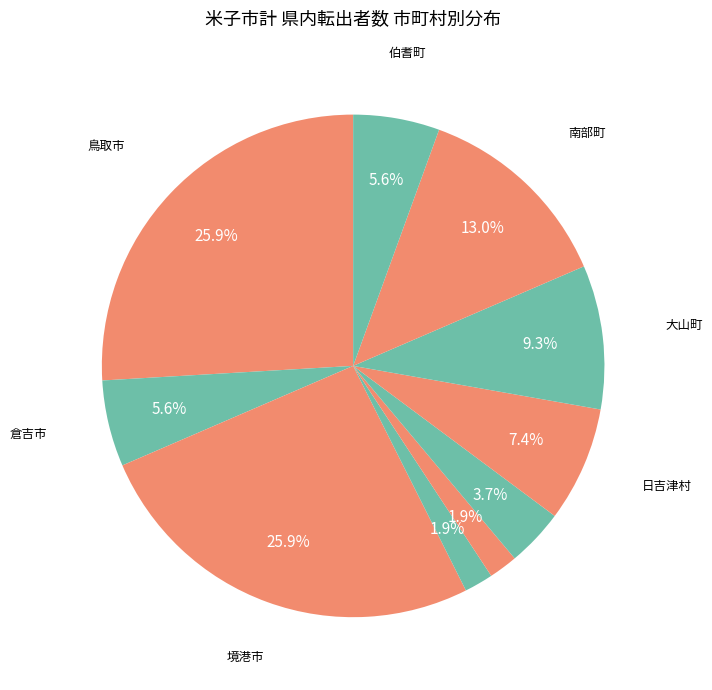

Which category has the biggest portion of the pie?

鳥取市